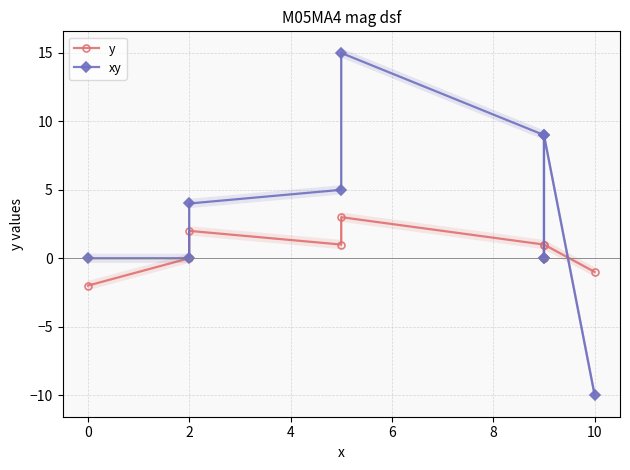

Reading right to left, list all the values displayed in this chart.

y: -1	1	0	0	1	3	1	2	0	-2
xy: -10	9	0	0	9	15	5	4	0	0